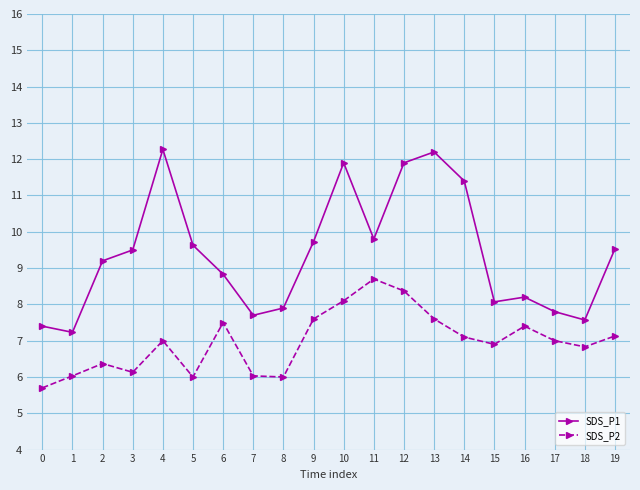

Reading left to right, transcribe all the data shown in this chart.

SDS_P1: 0=7.4	1=7.2	2=9.2	3=9.5	4=12.3	5=9.6	6=8.8	7=7.7	8=7.9	9=9.7	10=11.9	11=9.8	12=11.9	13=12.2	14=11.4	15=8.1	16=8.2	17=7.8	18=7.6	19=9.5
SDS_P2: 0=5.7	1=6.0	2=6.4	3=6.1	4=7.0	5=6.0	6=7.5	7=6.0	8=6.0	9=7.6	10=8.1	11=8.7	12=8.4	13=7.6	14=7.1	15=6.9	16=7.4	17=7.0	18=6.8	19=7.1